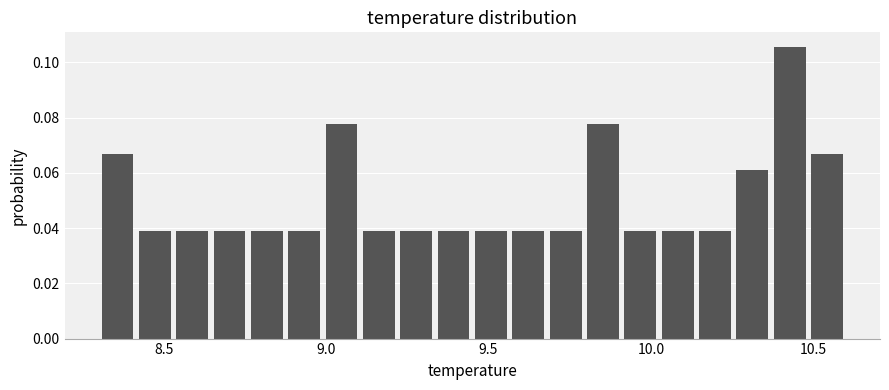

Around what value on the x-axis is the tallest bar? Give the approximate position of its centre, as read against the axis.

10.45